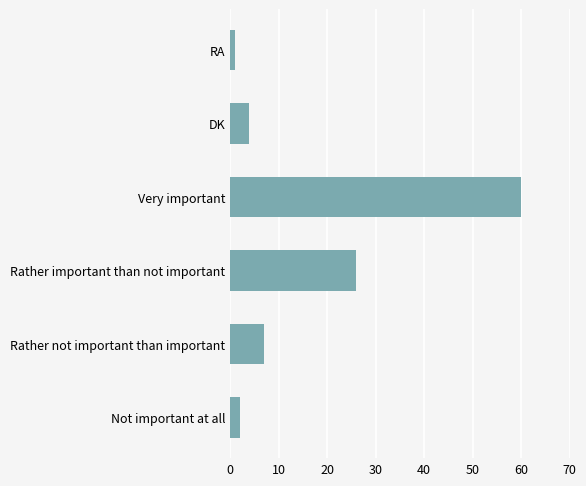

The chart shows a value of 60 at Very important. True or false?

True